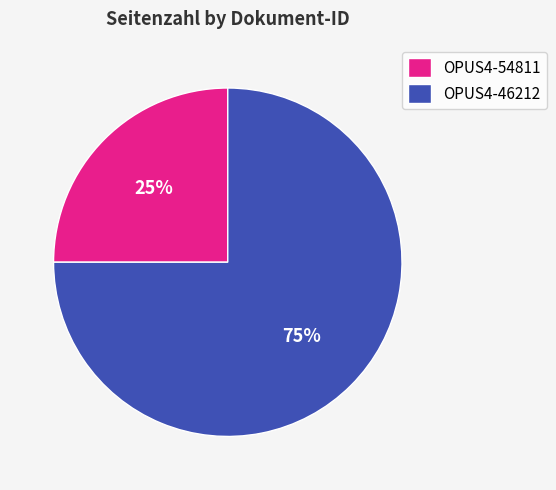

What percentage is the OPUS4-54811 slice, to the nearest percent?

25%